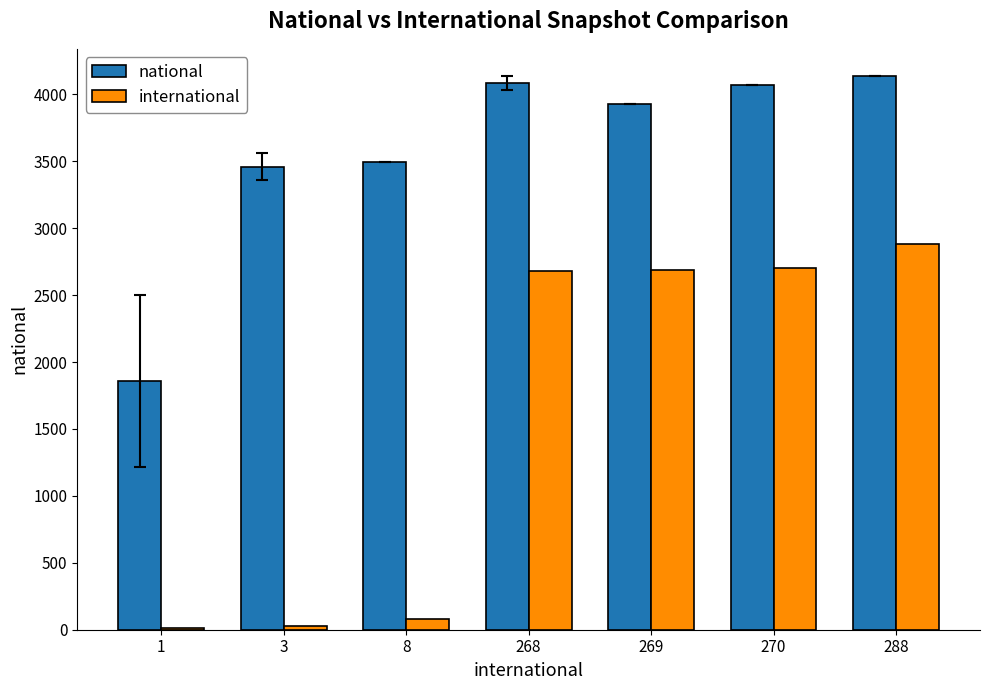

The national series shows 3929.0 at 269. True or false?

True